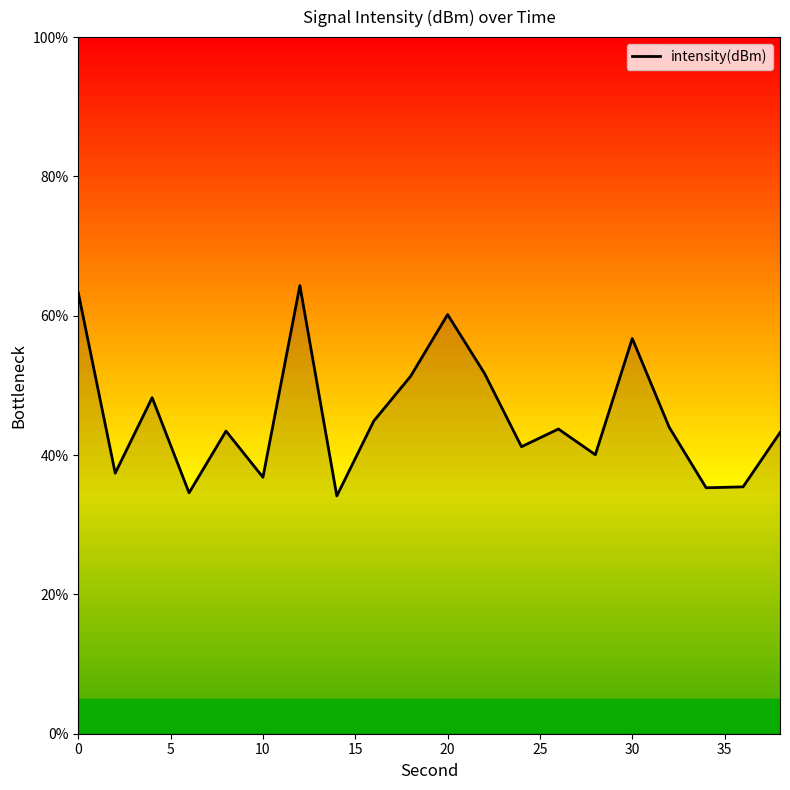

What is the smallest value displayed?

34.1